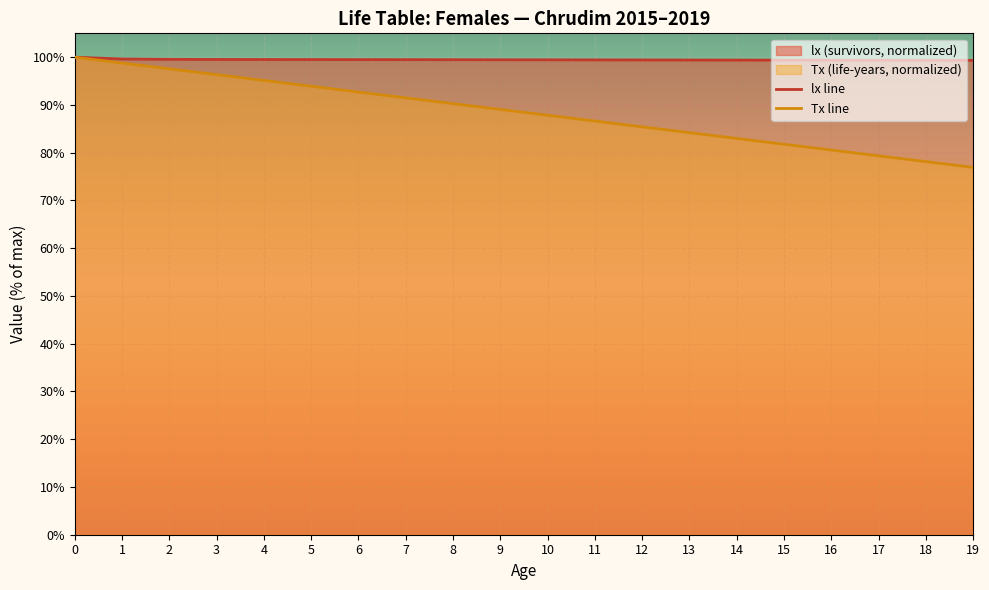

What is the sum of all Tx line values?

1769.1